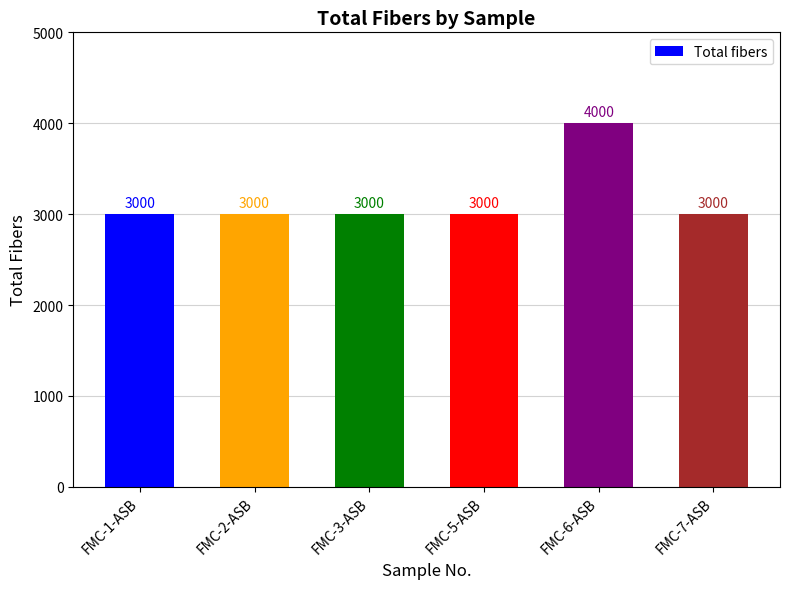

What is the label of the 6th bar from the left?

FMC-7-ASB